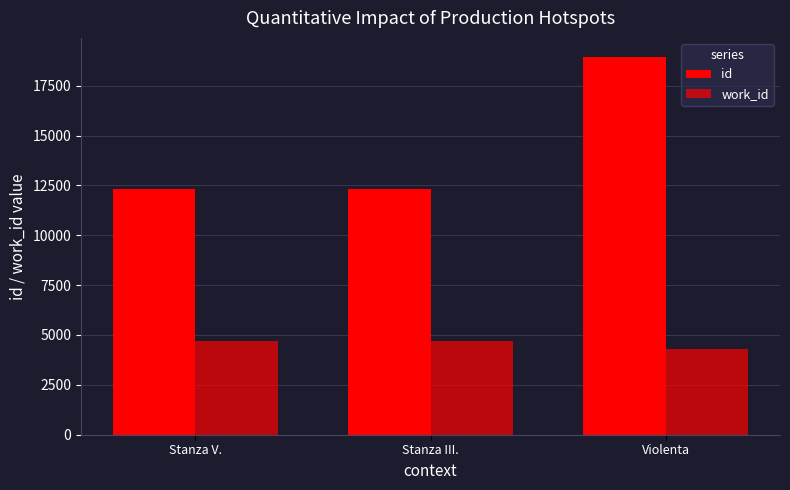

How many bars are there in total?

6